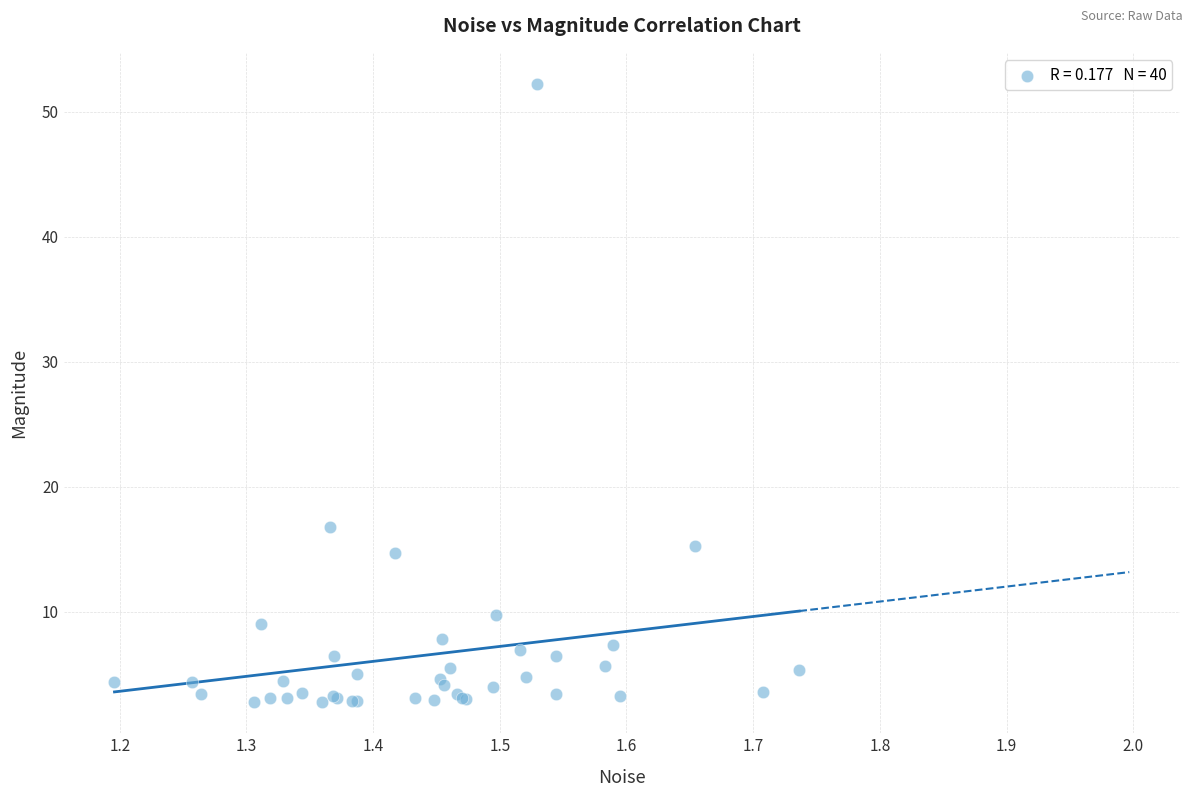

What Y value in the scatter plot is closest to 27?

16.8